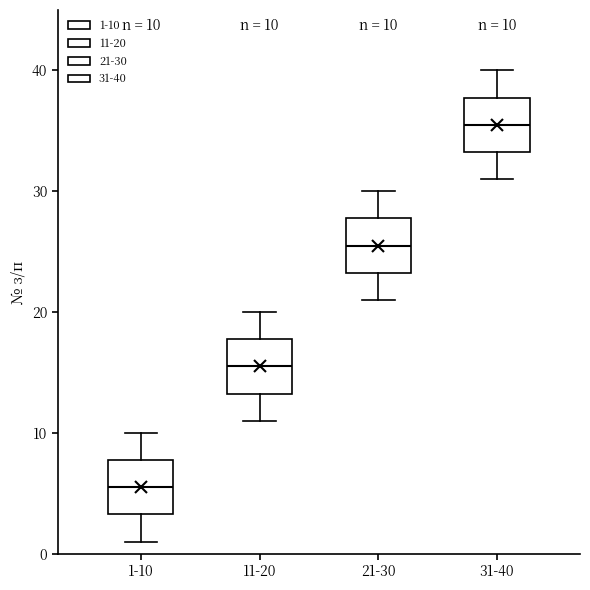

Which box's median line is the highest?

31-40